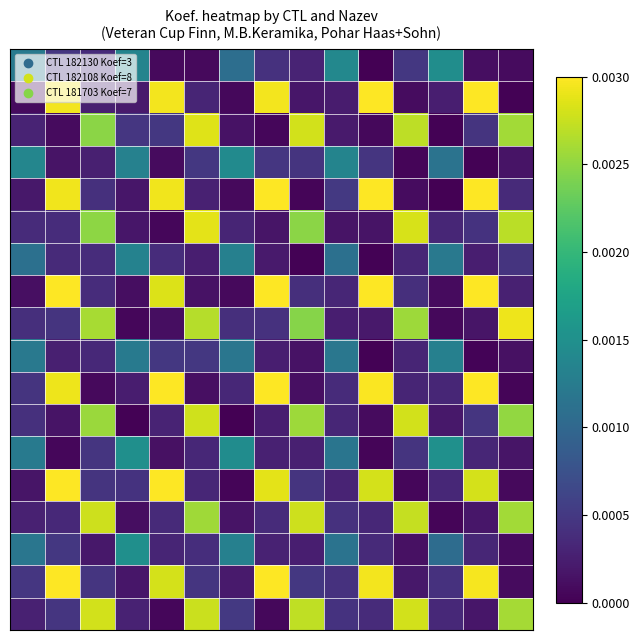

How many categories are shown in the chart?

15